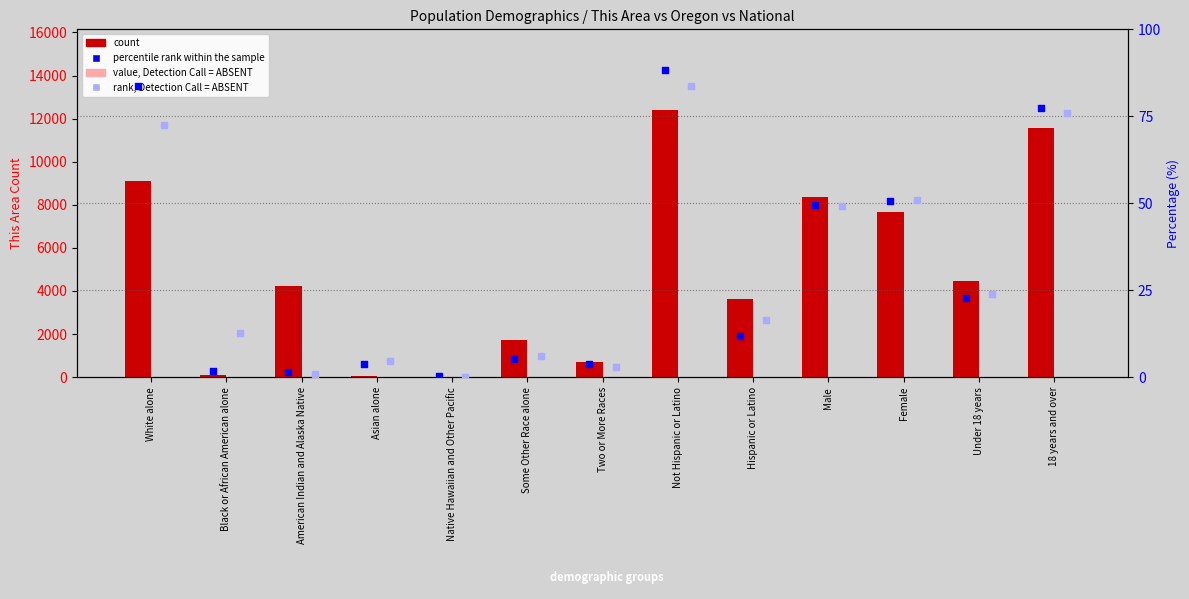

Which series reaches the maximum Y coordinate?

count